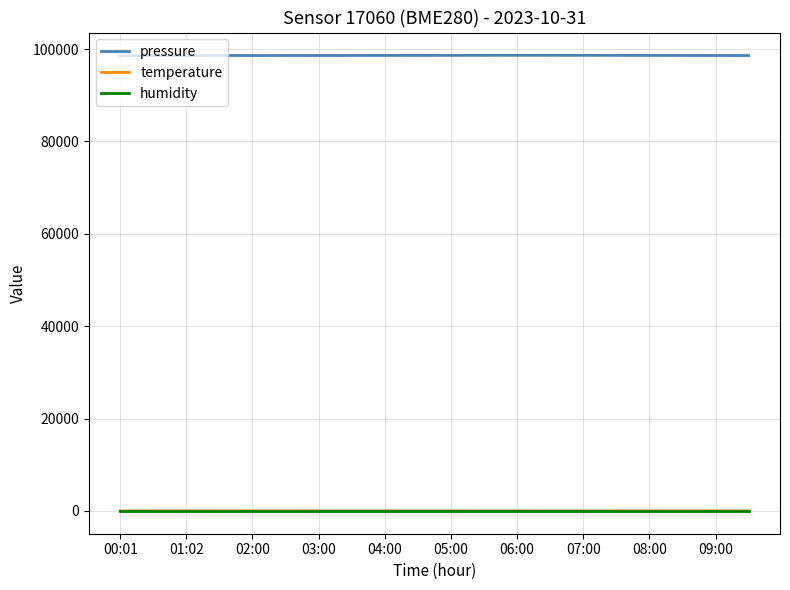

What is the lowest value of the pressure series?

98559.4